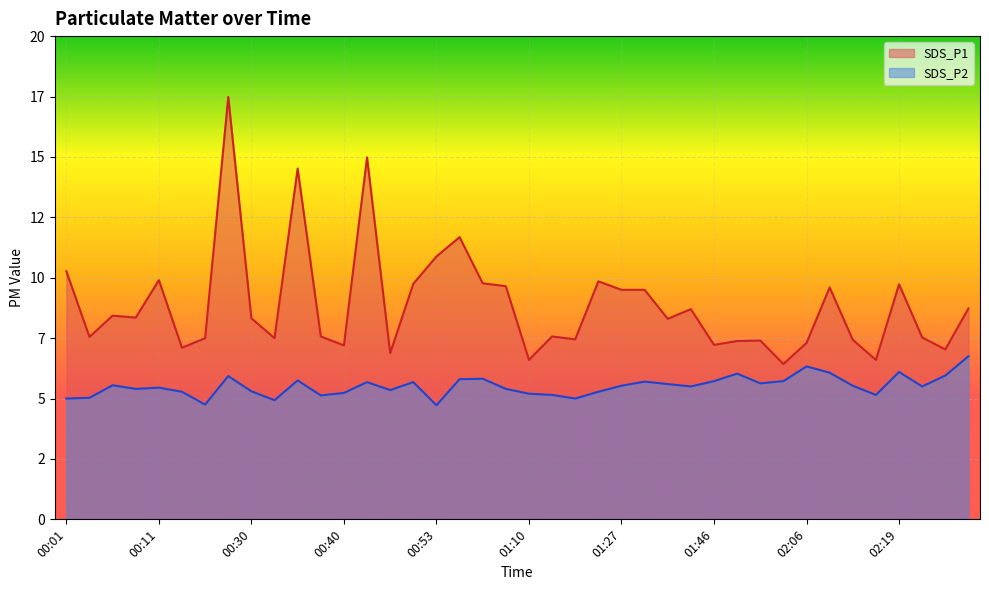

Is the value of SDS_P1 at 02:09 greater than the value of SDS_P2 at 00:51?

Yes